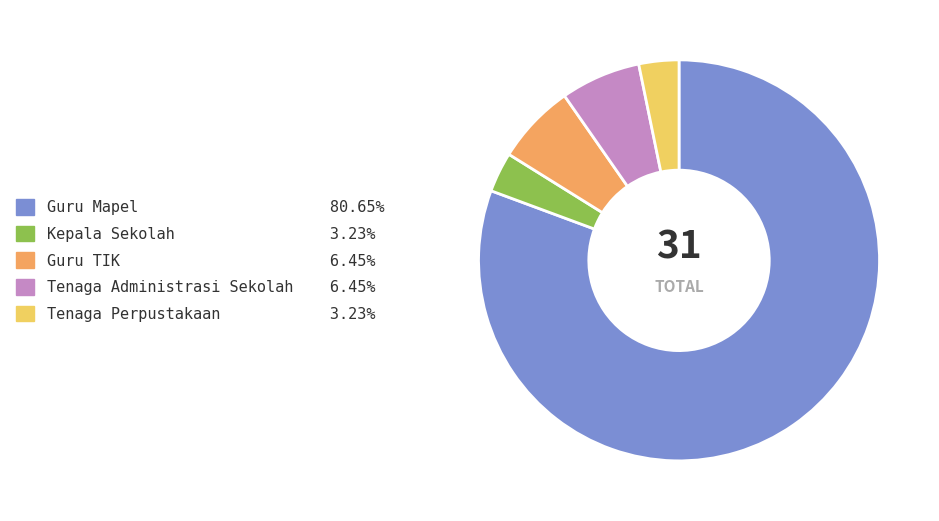

What is the largest slice in the pie chart?

Guru Mapel